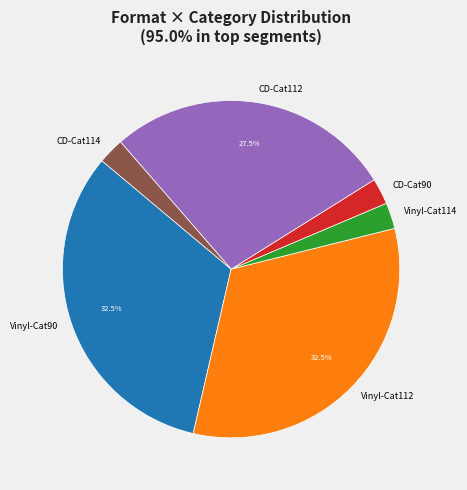

What portion of the pie excludes CD-Cat112?

72.5%